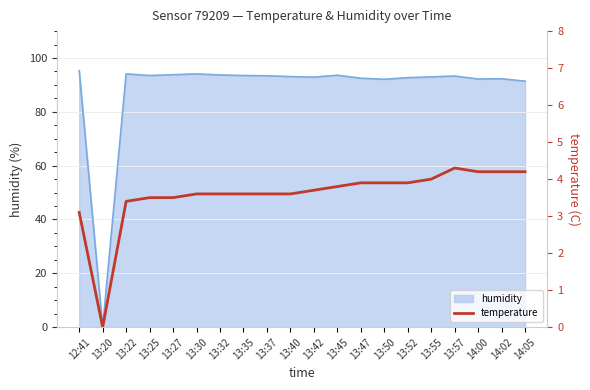

The humidity series shows 122.2 at 13:27. True or false?

False